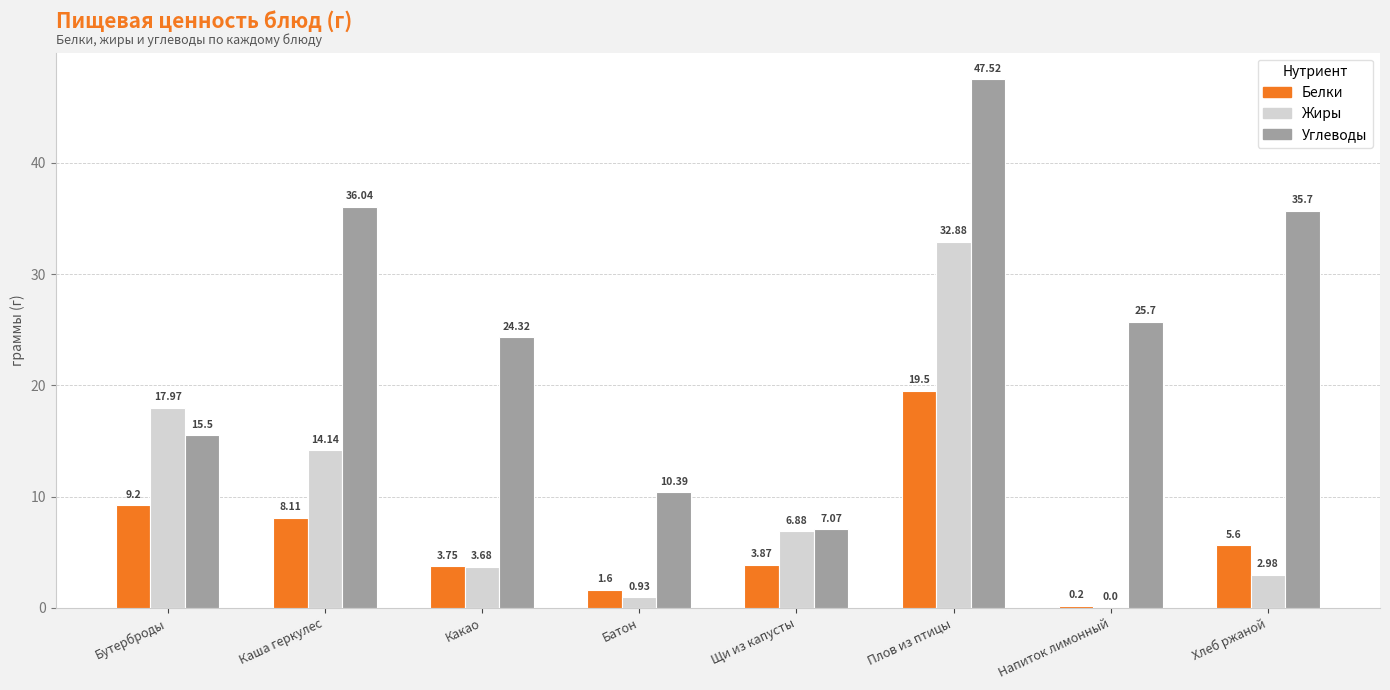

What is the sum of the Жиры values at Бутерброды and Каша геркулес?

32.1